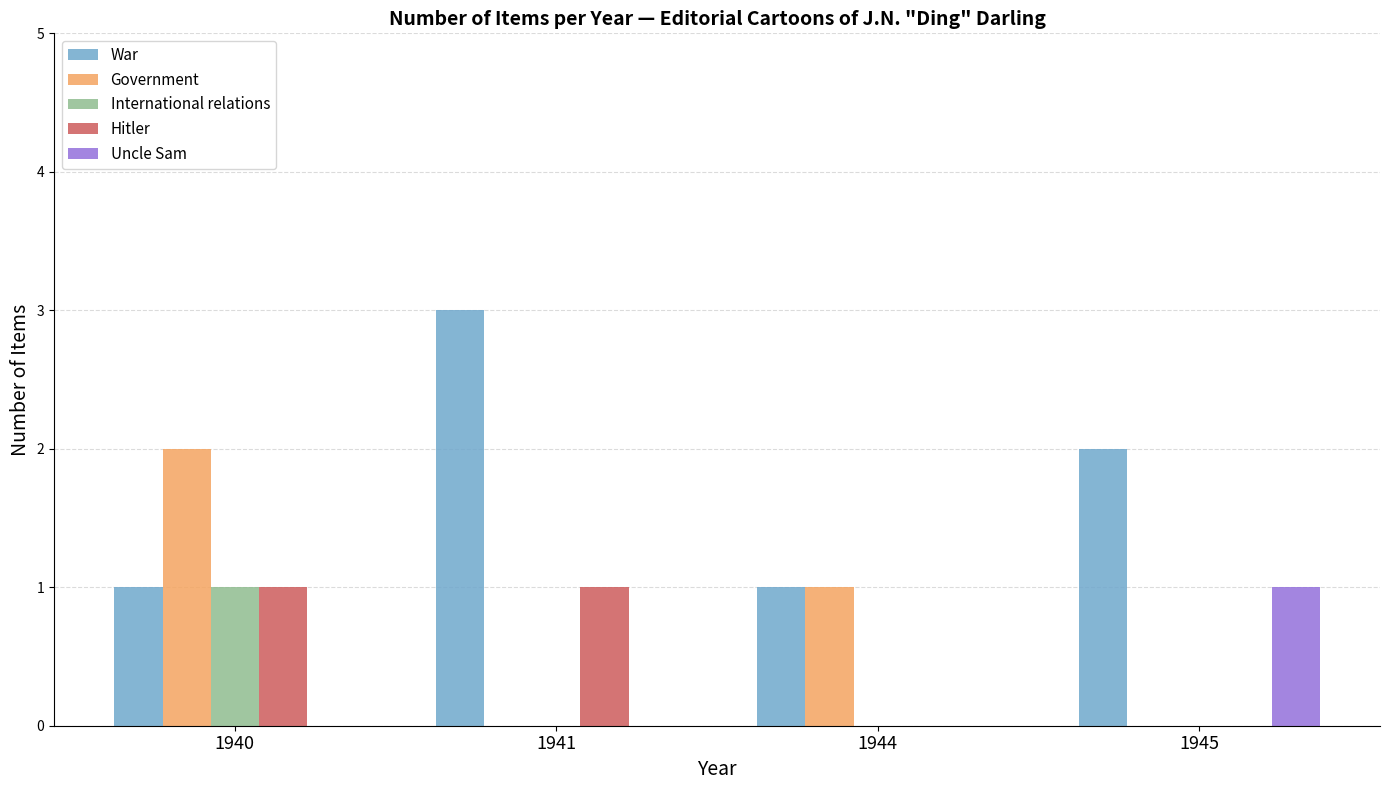

How many series are shown in this chart?

5